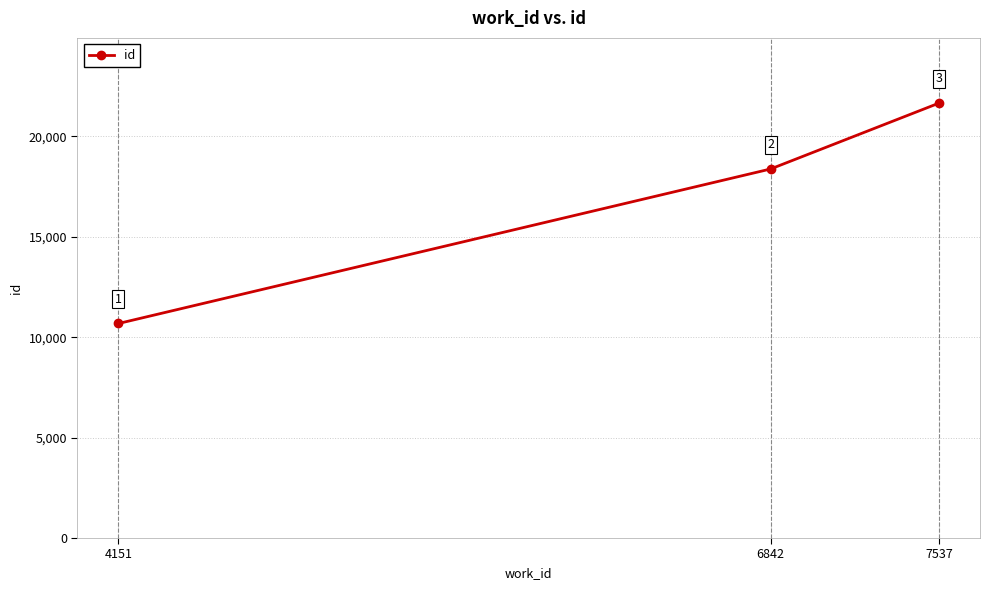

What is the difference between the maximum and minimum values?

10971